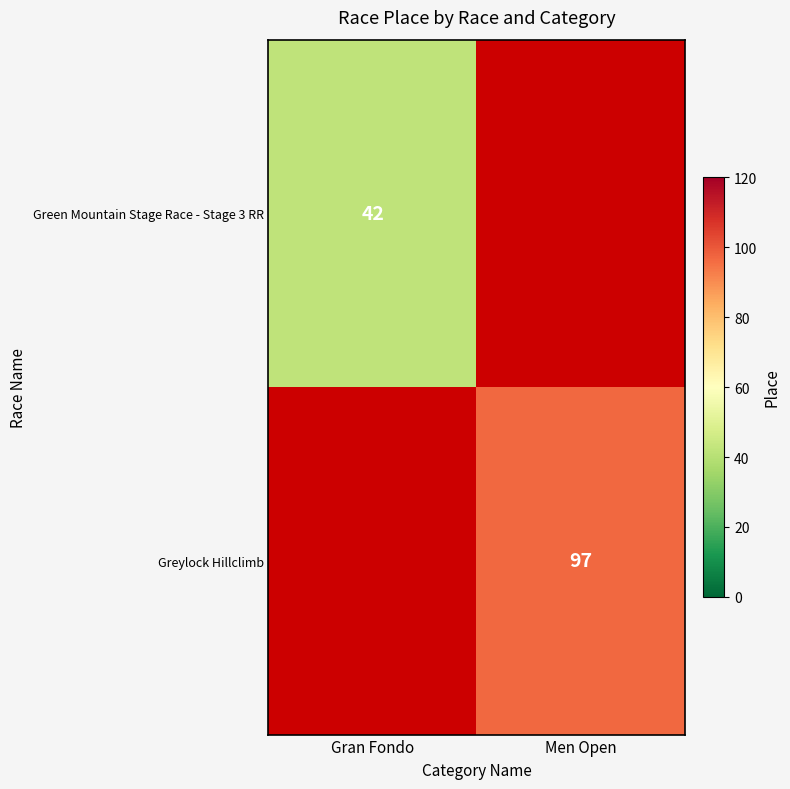

At how many categories does at least one series exceed 95?

1